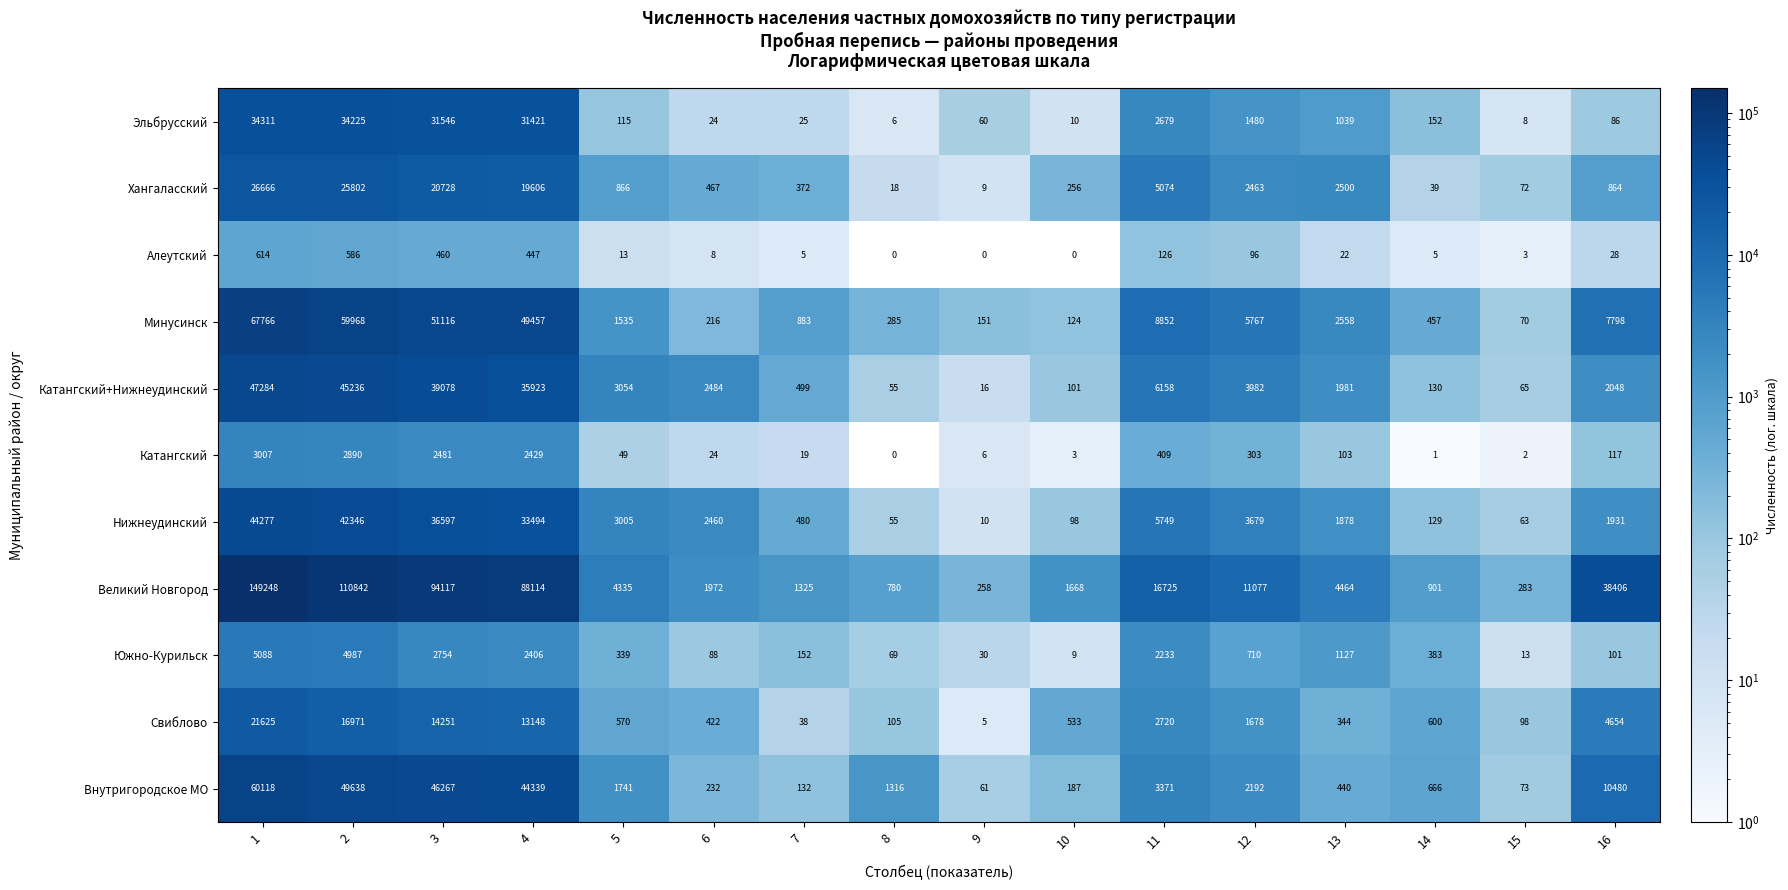

The value of Хангаласский at 8 is 27.7. True or false?

False